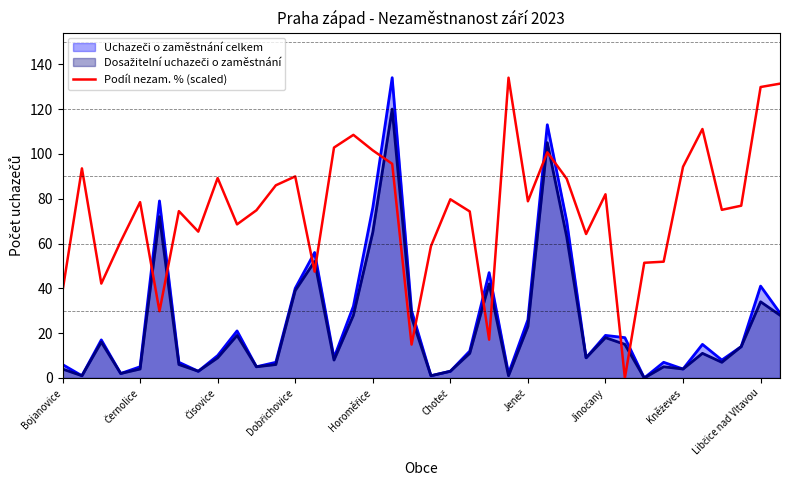

True or false: there are more than 1 points higher than both neighbors.

True